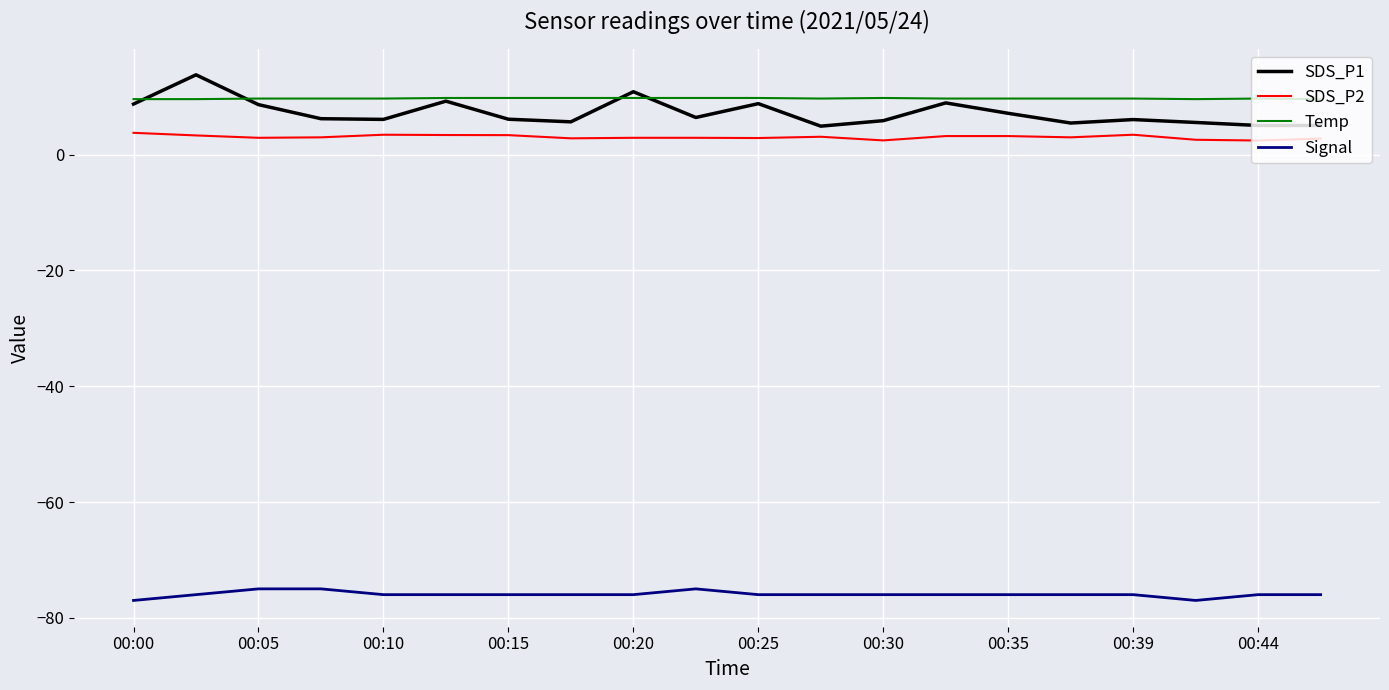

True or false: SDS_P1 has more than 0 interior local peaks.

True